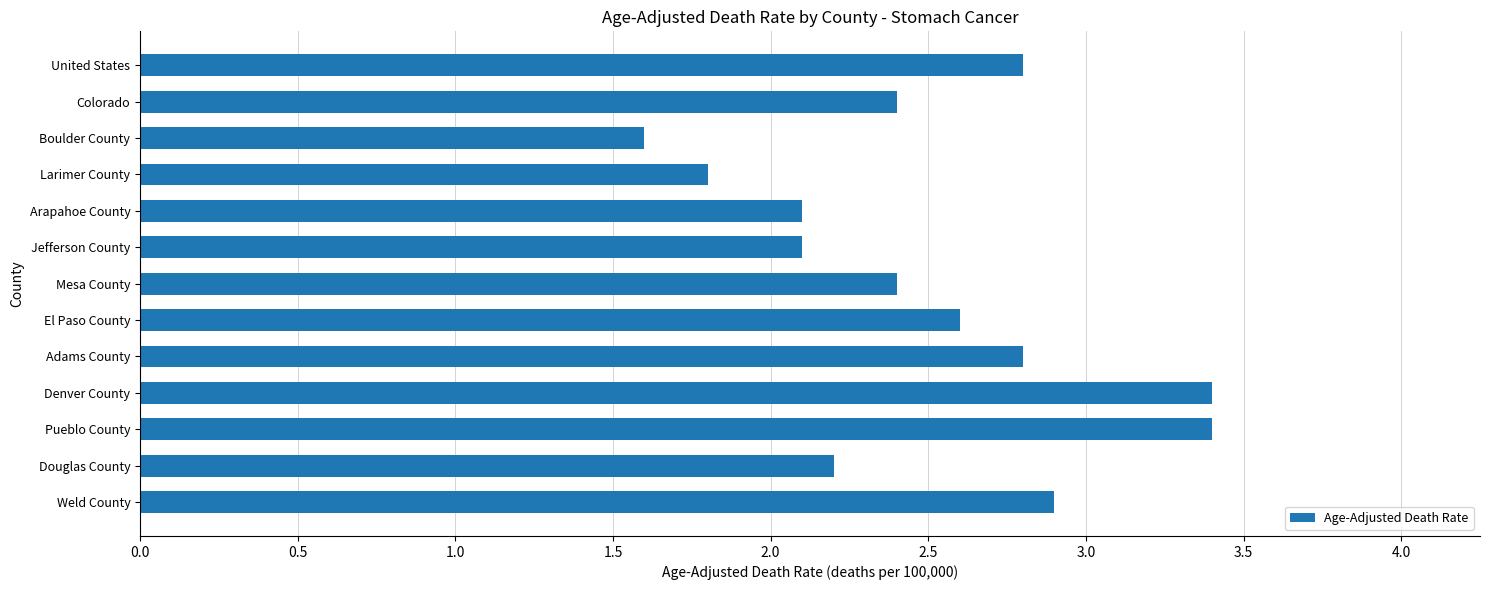

What is the average value?

2.5